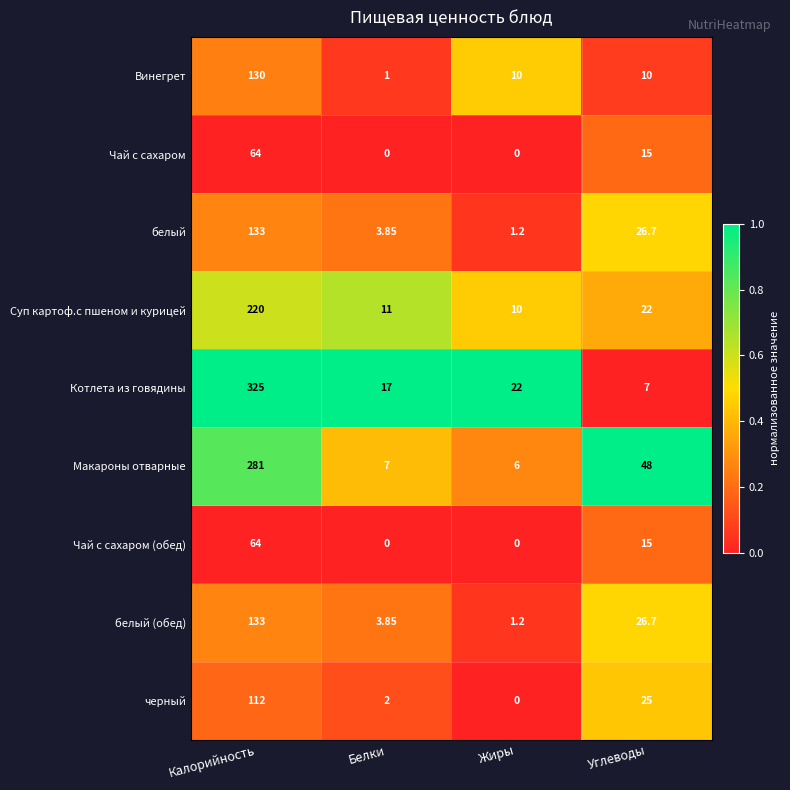

Rank the categories by Макароны отварные value from lowest to highest.

Жиры, Белки, Углеводы, Калорийность